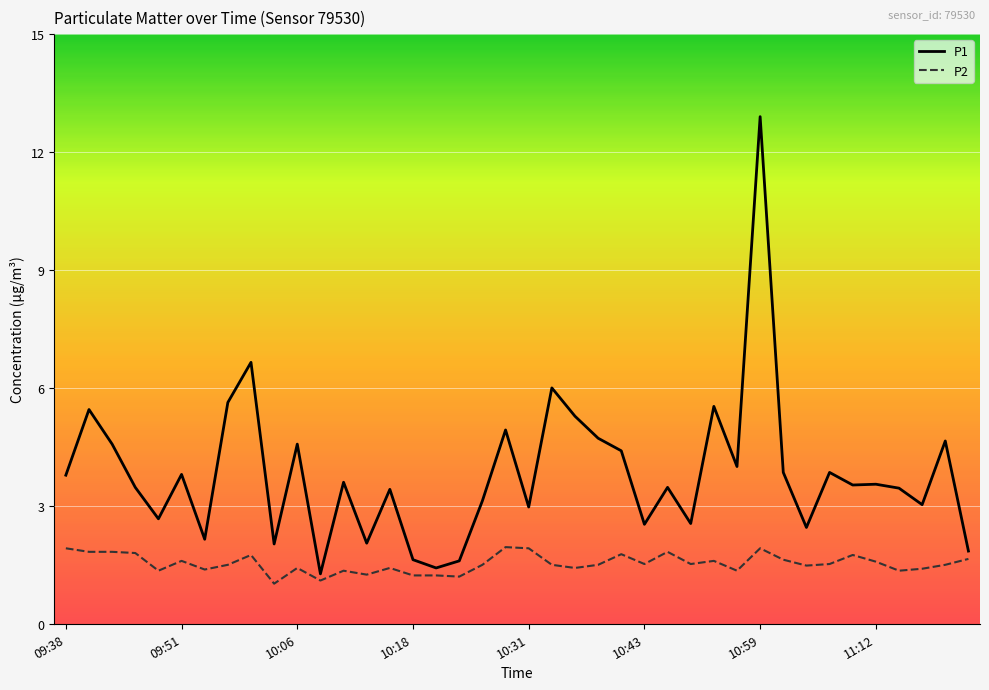

Which series has the largest total across all categories?

P1